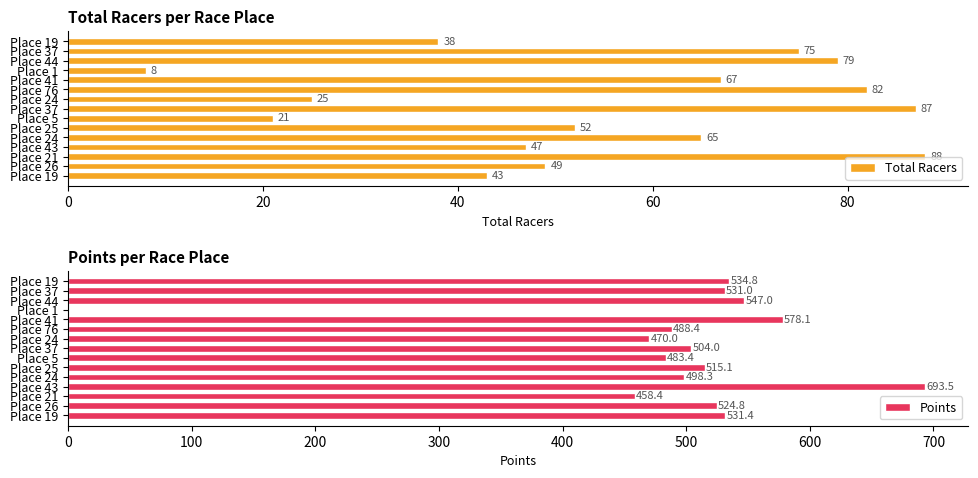

Is it true that Total Racers equals 70.6 at Place 43?

False